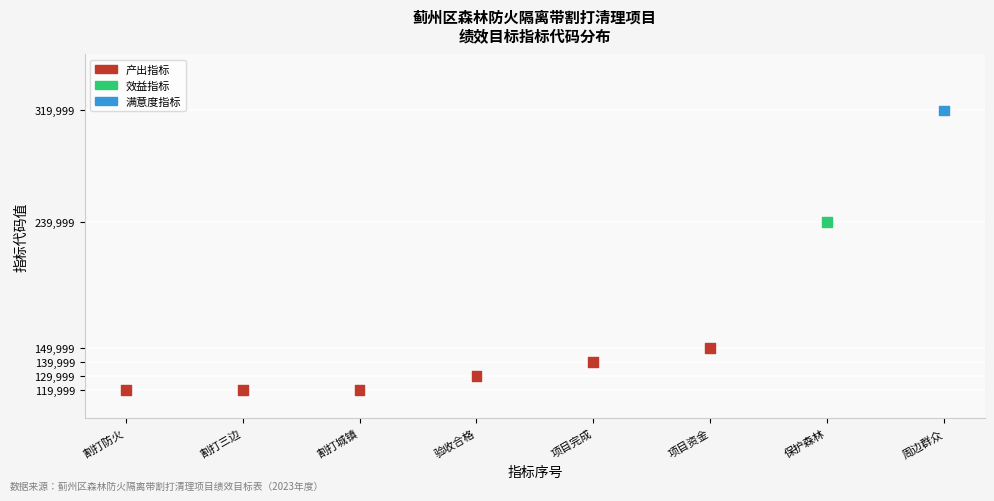

What Y value in the scatter plot is closest to 219999?

239999